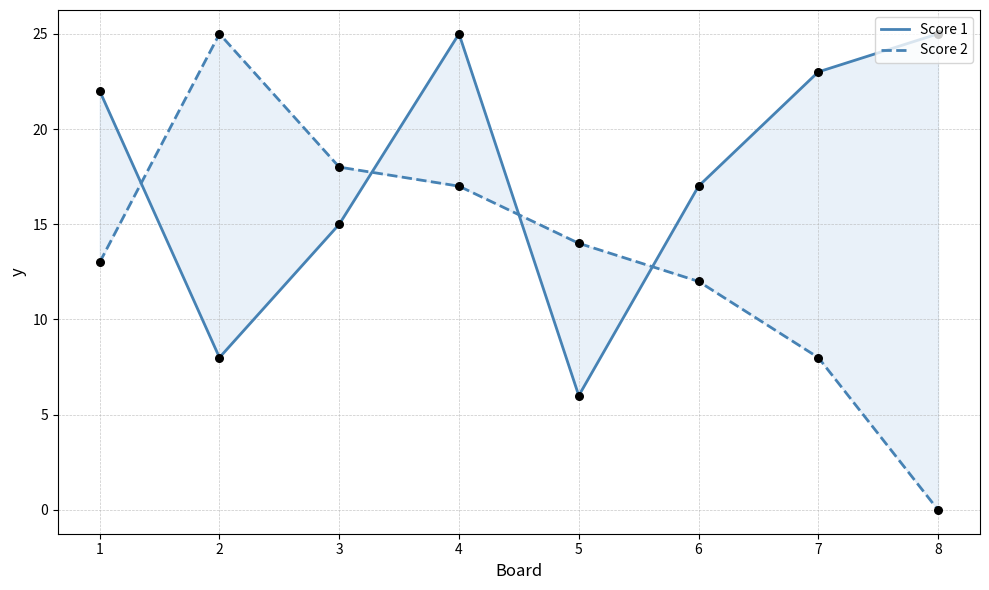

Which series has the largest total across all categories?

Score 1